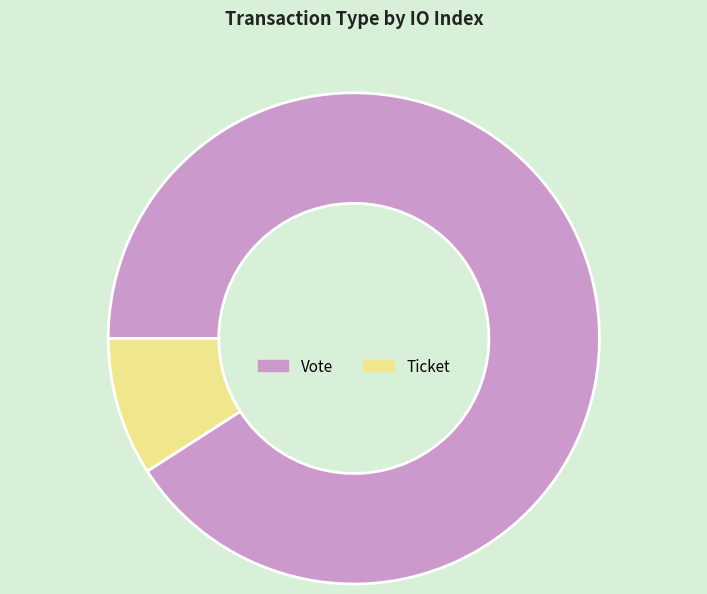

What is the largest slice in the pie chart?

Vote